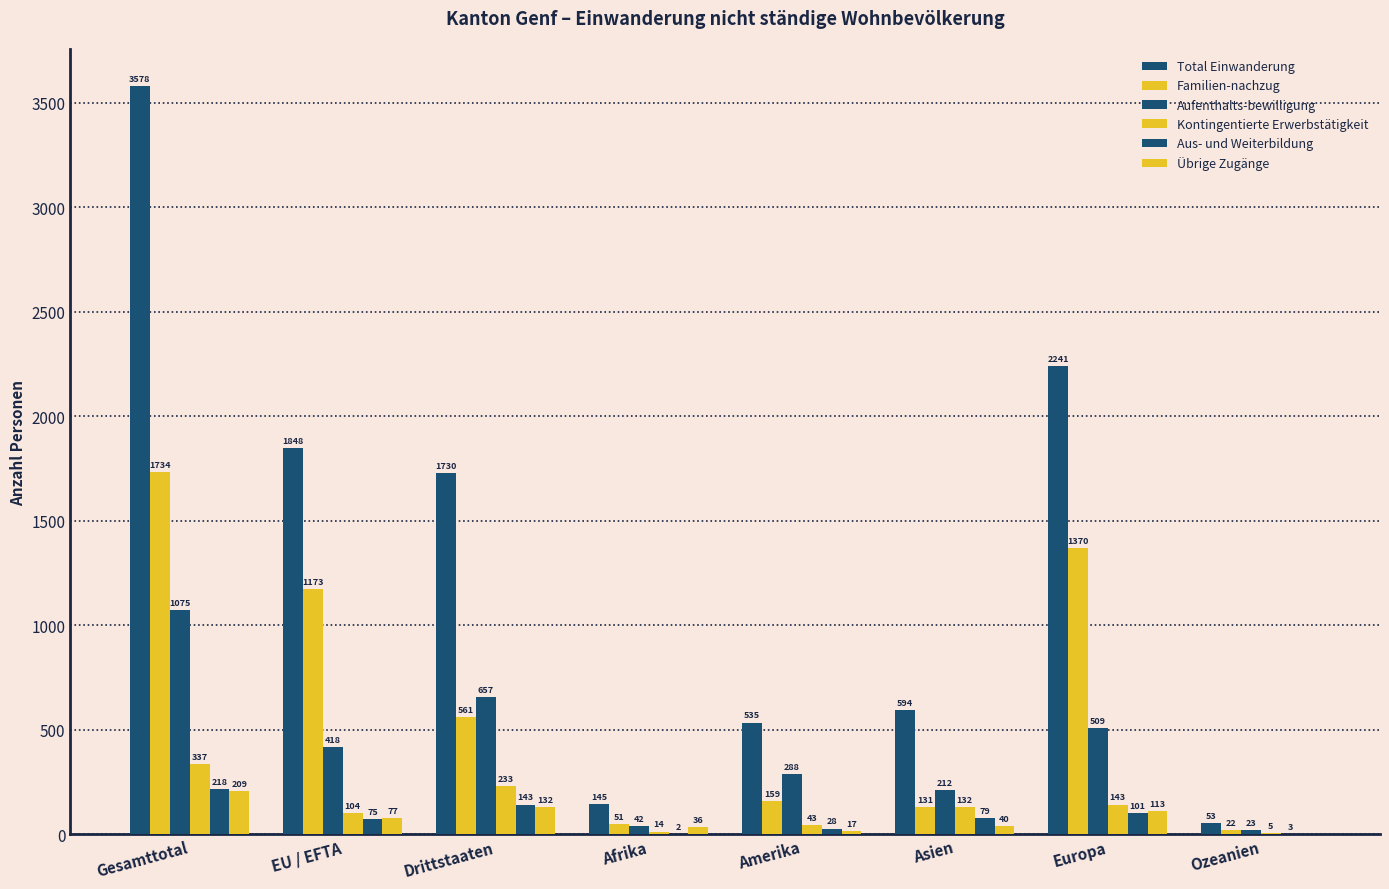

What is the sum of all Kontingentierte Erwerbstätigkeit values?

1011